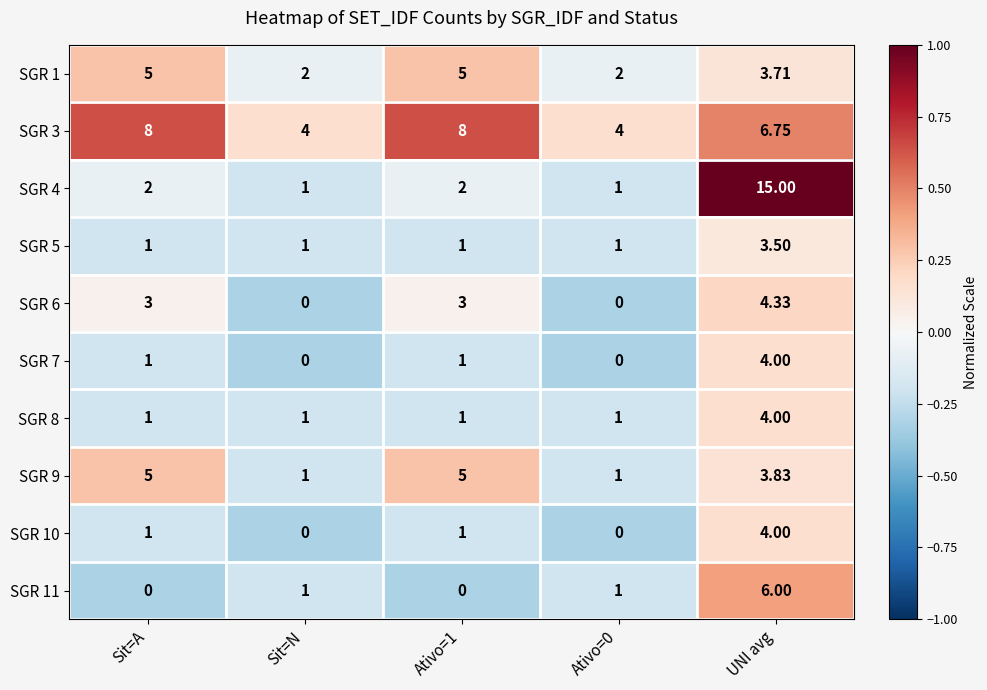

Which category has the highest value across all series?

UNI avg